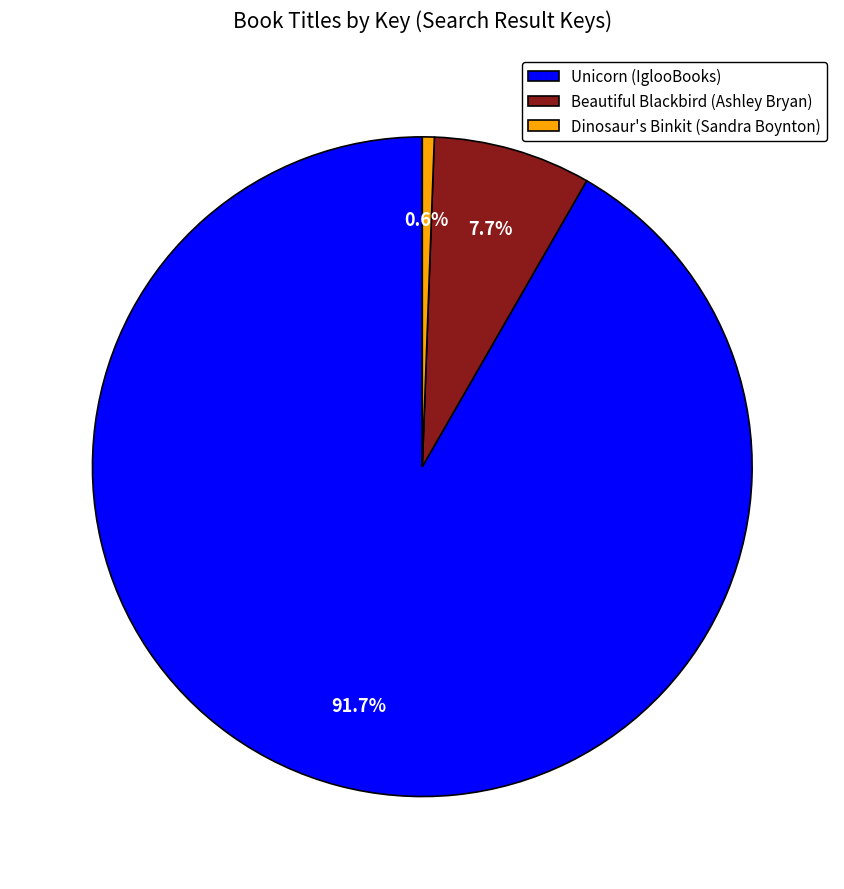

Do Dinosaur's Binkit (Sandra Boynton) and Beautiful Blackbird (Ashley Bryan) together represent more than half of the pie?

No